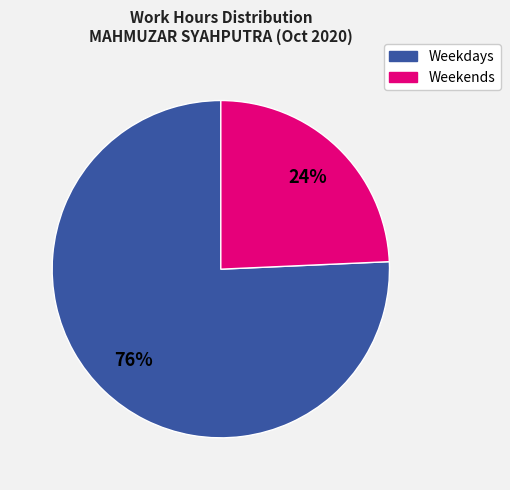

Is there a majority slice in this chart?

Yes